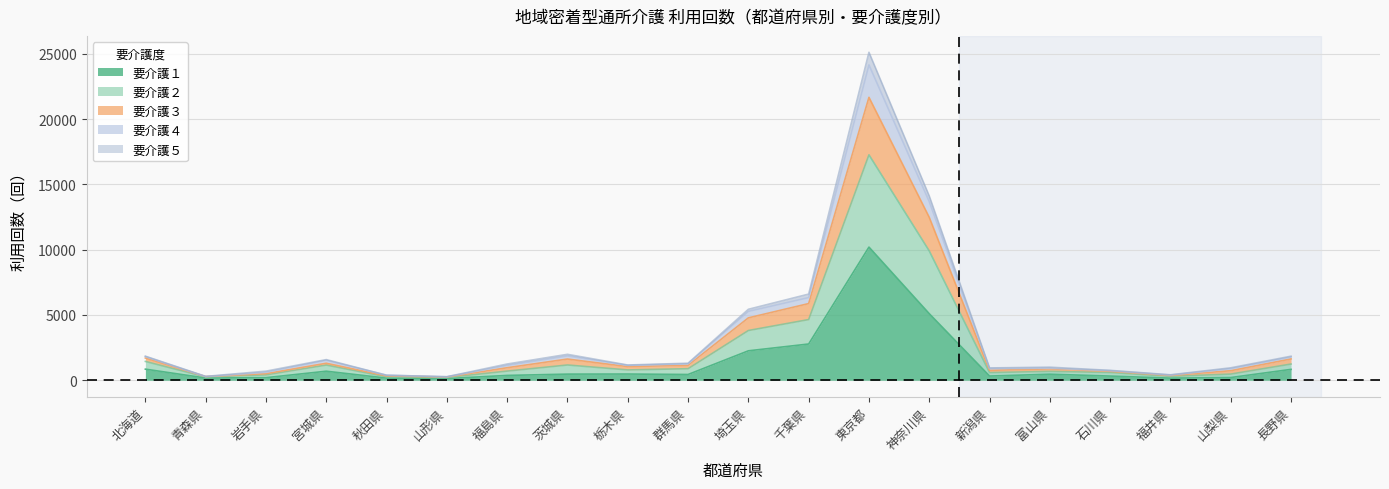

Reading left to right, transcribe all the data shown in this chart.

要介護１: 北海道=848	青森県=168	岩手県=195	宮城県=690	秋田県=162	山形県=127	福島県=367	茨城県=467	栃木県=474	群馬県=439	埼玉県=2252	千葉県=2774	東京都=10196	神奈川県=5095	新潟県=319	富山県=460	石川県=318	福井県=160	山梨県=205	長野県=831
要介護２: 北海道=1701	青森県=279	岩手県=504	宮城県=1299	秋田県=326	山形県=246	福島県=958	茨城県=1622	栃木県=1044	群馬県=1140	埼玉県=4776	千葉県=5871	東京都=21668	神奈川県=12476	新潟県=756	富山県=871	石川県=685	福井県=363	山梨県=729	長野県=1631
要介護３: 北海道=1841	青森県=293	岩手県=694	宮城県=1579	秋田県=383	山形県=268	福島県=1241	茨城県=1983	栃木県=1165	群馬県=1302	埼玉県=5433	千葉県=6597	東京都=25119	神奈川県=14114	新潟県=941	富山県=999	石川県=755	福井県=415	山梨県=950	長野県=1840
要介護４: 北海道=1812	青森県=279	岩手県=606	宮城県=1527	秋田県=383	山形県=262	福島県=1134	茨城県=1862	栃木県=1140	群馬県=1256	埼玉県=5275	千葉県=6329	東京都=24153	神奈川県=13680	新潟県=896	富山県=924	石川県=731	福井県=396	山梨県=886	長野県=1778
要介護５: 北海道=1439	青森県=249	岩手県=408	宮城県=1162	秋田県=259	山形県=206	福島県=698	茨城県=1166	栃木県=788	群馬県=882	埼玉県=3807	千葉県=4645	東京都=17264	神奈川県=9902	新潟県=585	富山県=677	石川県=592	福井県=295	山梨県=470	長野県=1239